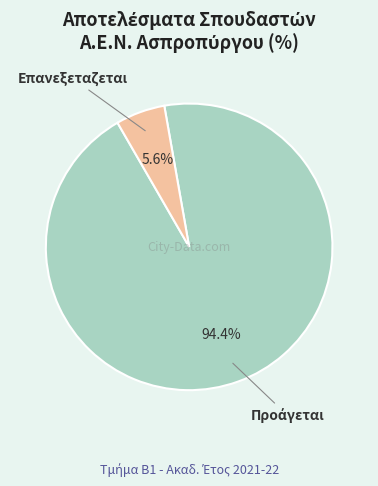

Does any single category account for the majority?

Yes